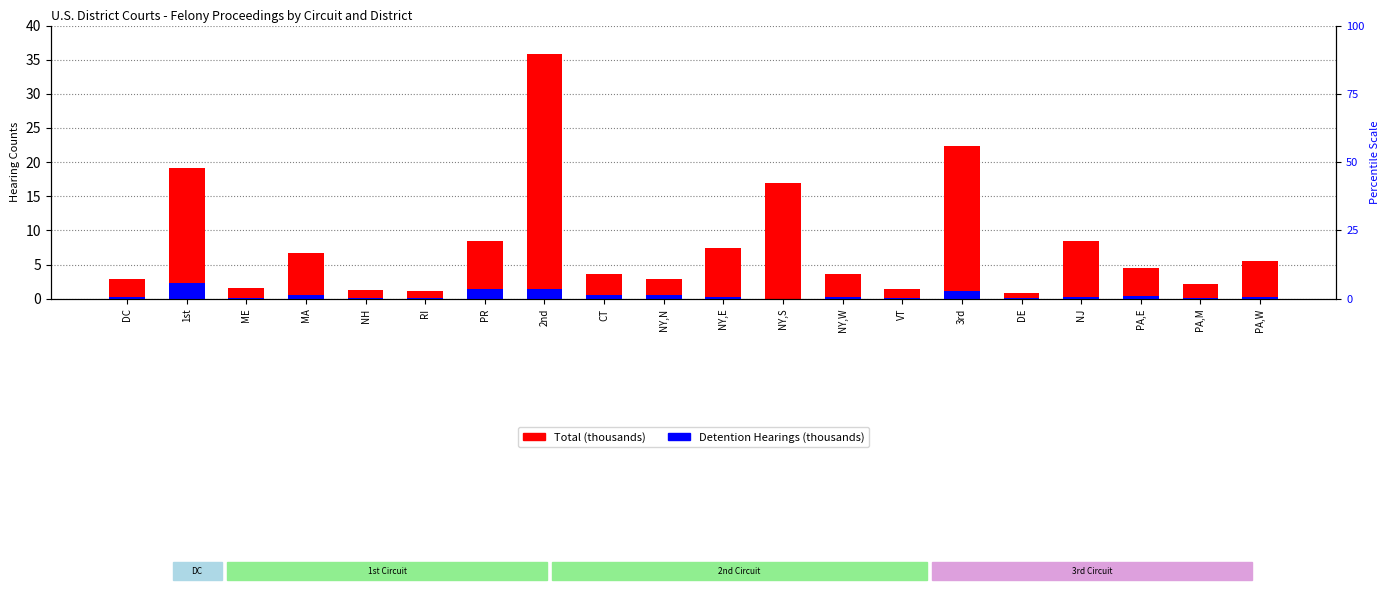

At which label is Detention Hearings (thousands) closest to 1?

3rd